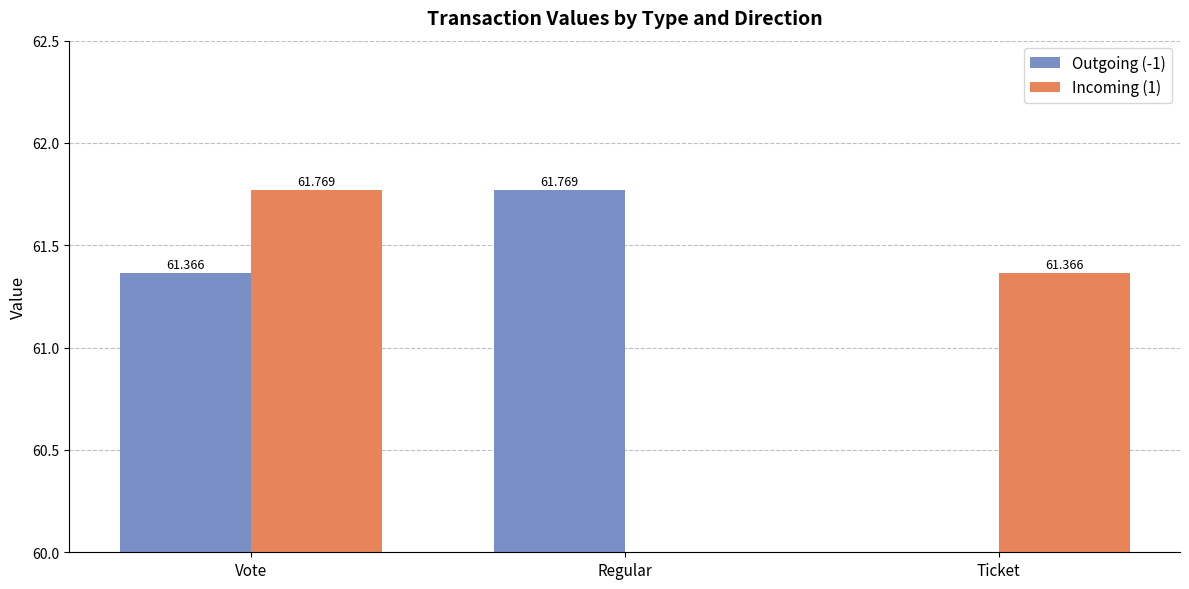

Is it true that Incoming (1) equals 109.2 at Ticket?

False